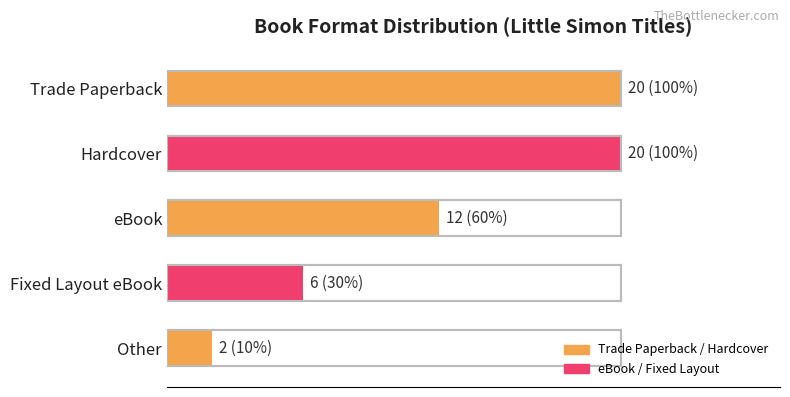

Rank the categories by value from highest to lowest.

Trade Paperback, Hardcover, eBook, Fixed Layout eBook, Other